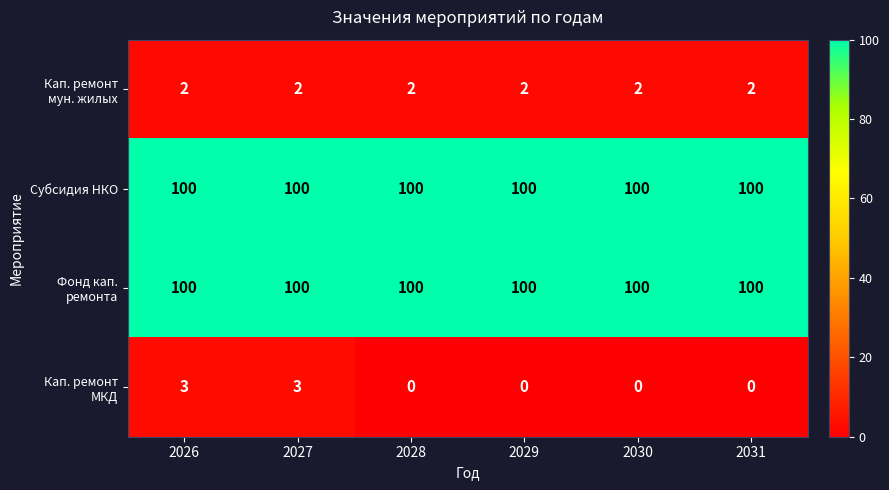

What is the spread (max minus min) of values at 2028?

100